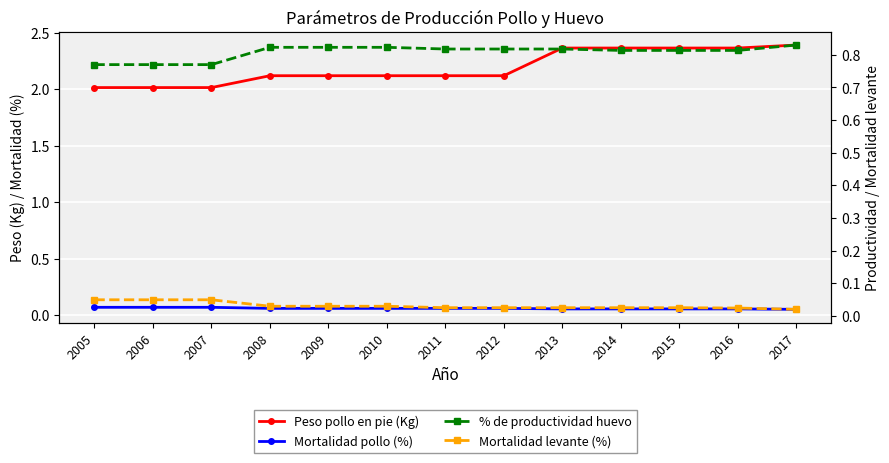

What are all the series names shown in the legend?

Peso pollo en pie (Kg), Mortalidad pollo (%), % de productividad huevo, Mortalidad levante (%)